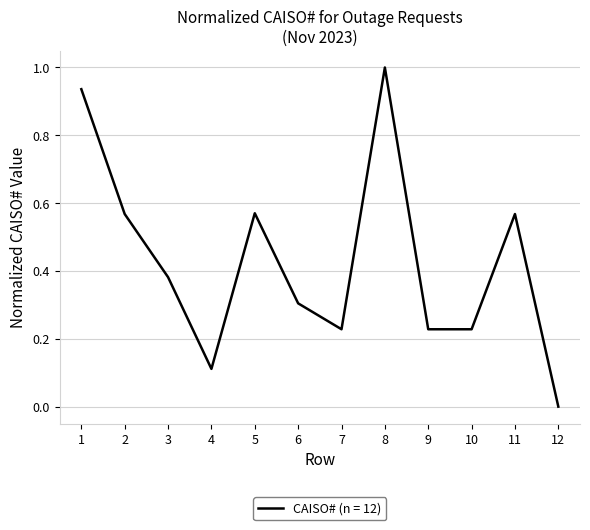

The value at 2 is 0.8. True or false?

False